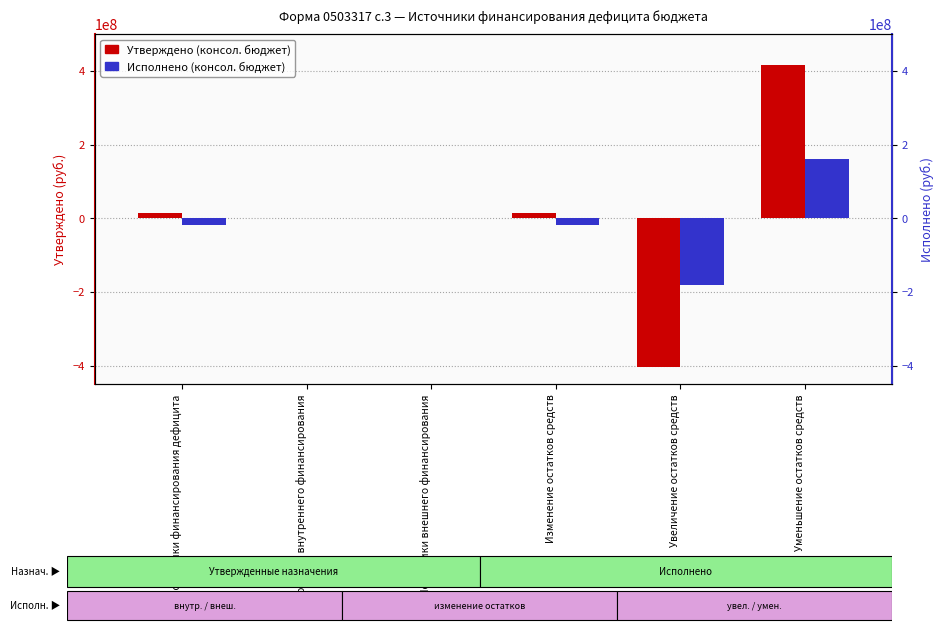

What is the difference between the Утверждено (консол. бюджет) values at Уменьшение остатков средств and Источники внешнего финансирования?

416862899.2